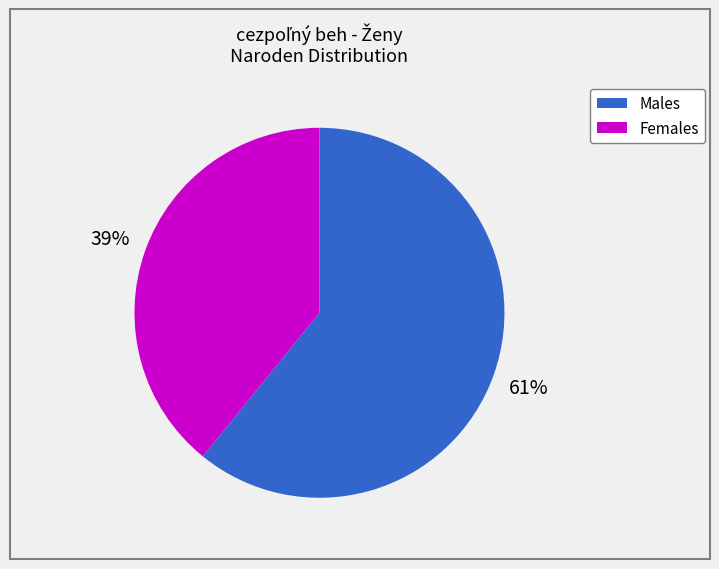

Does any single category account for the majority?

Yes